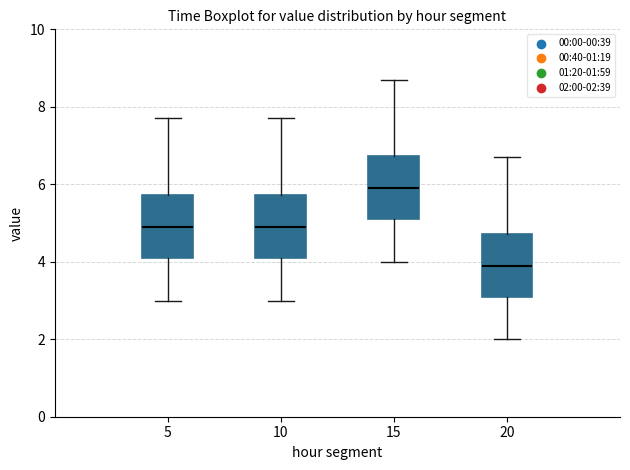

Where does the lower whisker of the box at x = 5 end on the y-axis? The values are not printed on the chart, so give them approximately, as read against the axis.

3.0